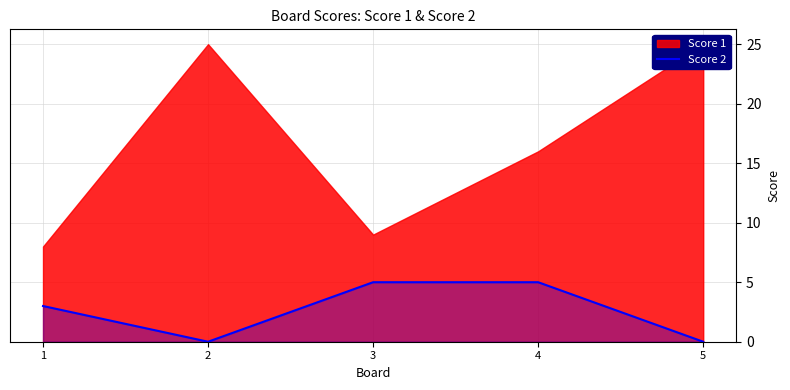

The Score 2 series shows 5 at 1. True or false?

False